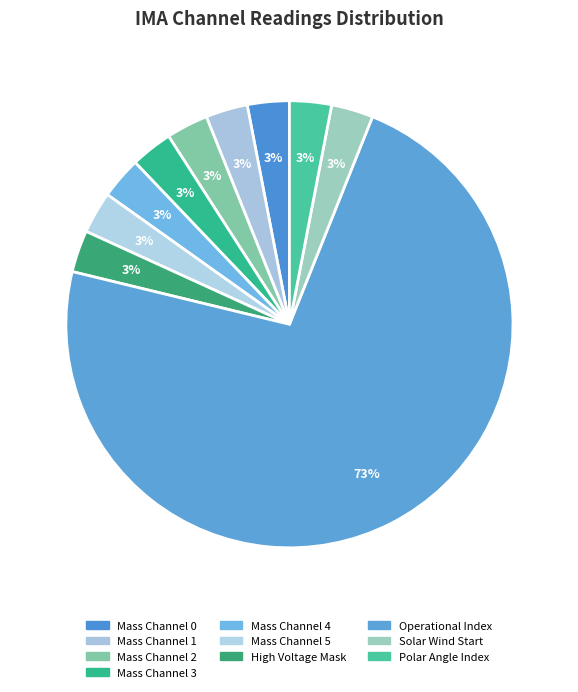

Which slice is the largest?

Operational Index